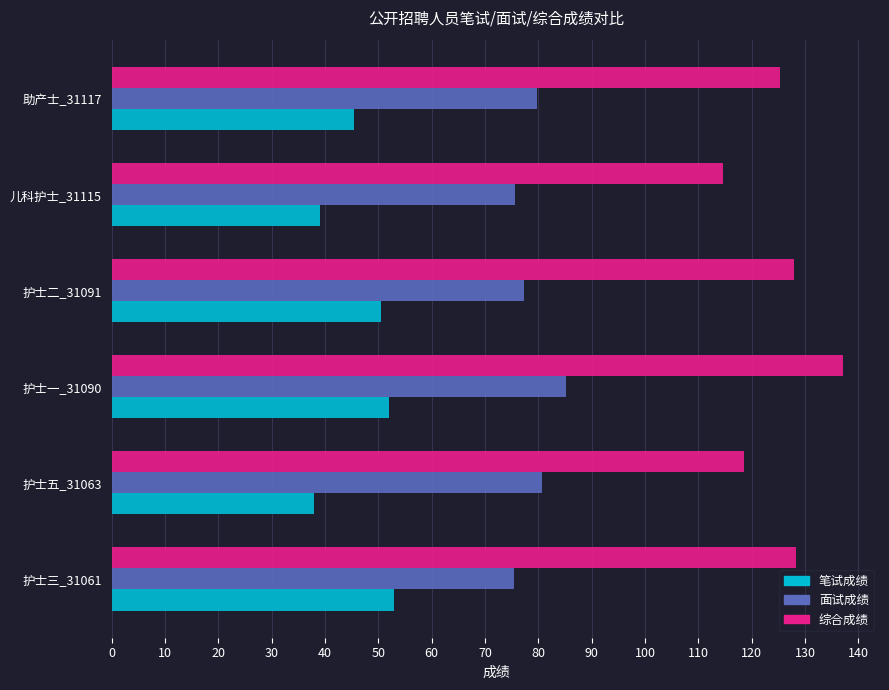

At how many categories does at least one series exceed 89?

6